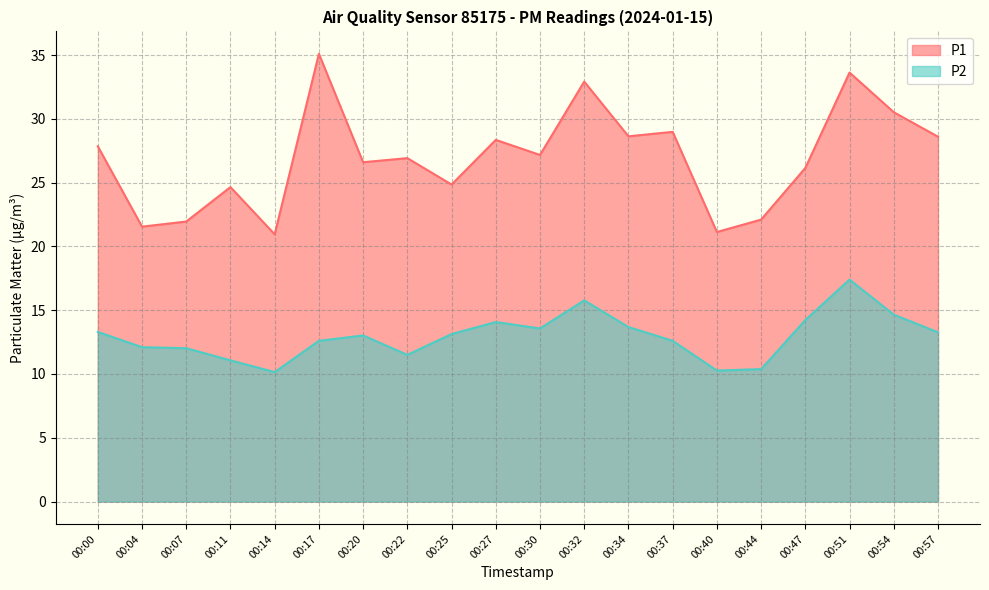

Read the P2 value at 00:14.

10.2